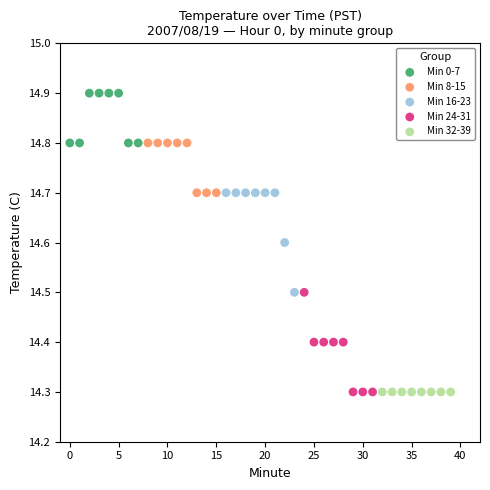

What are all the series names shown in the legend?

Min 0-7, Min 8-15, Min 16-23, Min 24-31, Min 32-39